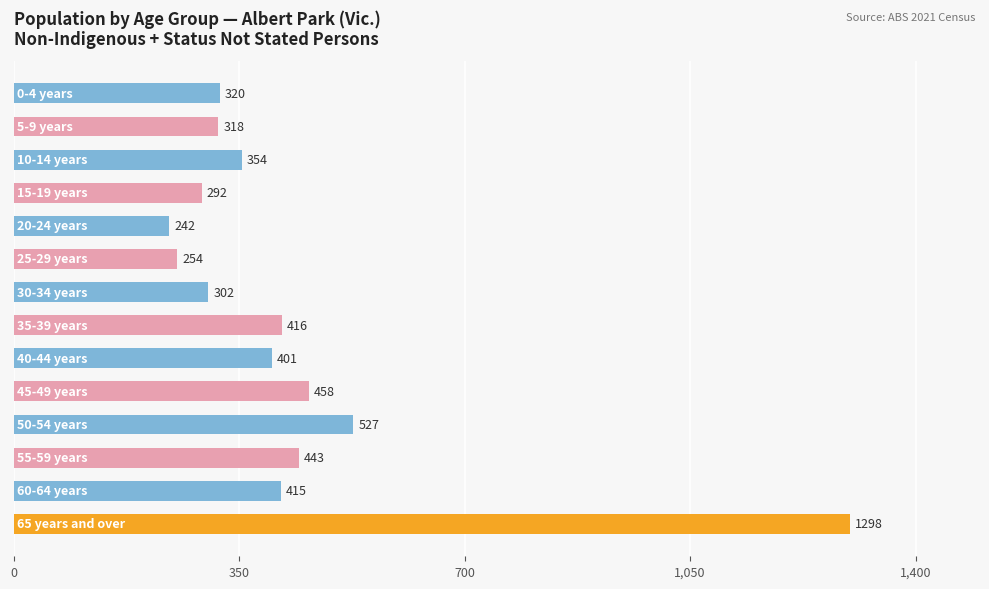

What is the value of the 3rd bar from the top?

354